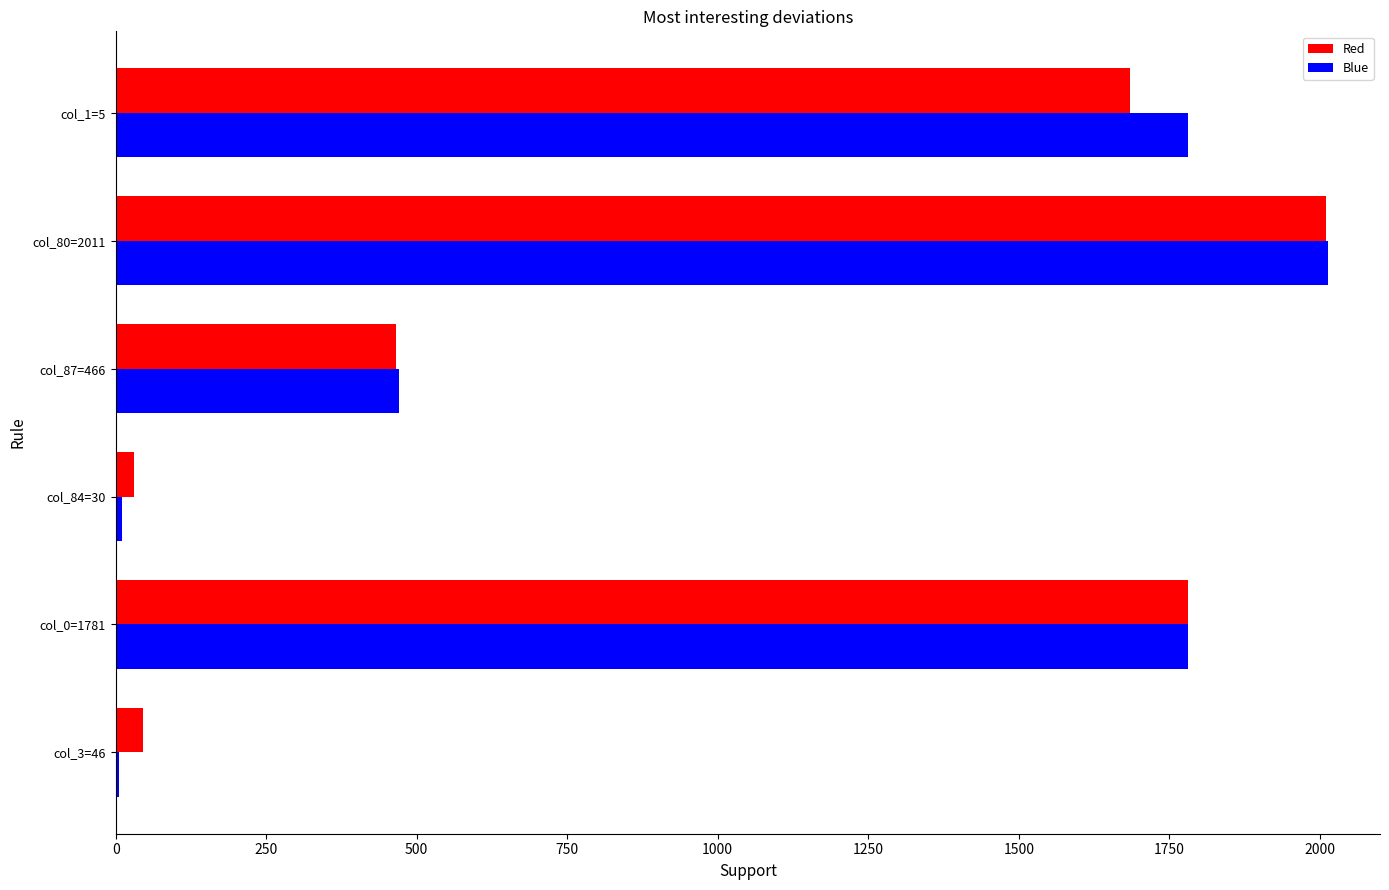

Which series changed the most between col_3=46 and col_1=5?

Blue